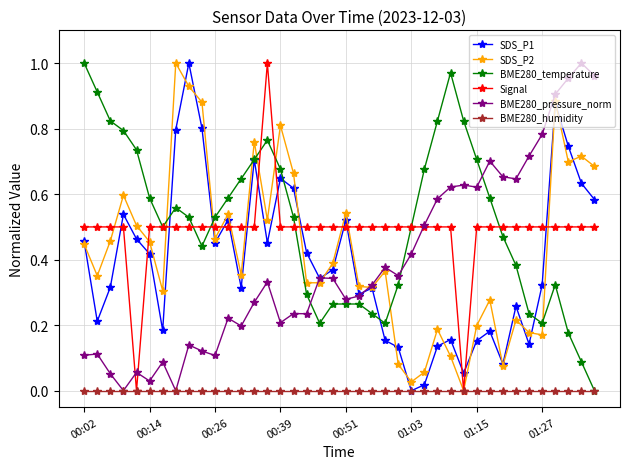

True or false: BME280_pressure_norm has more than 2 points higher than both neighbors.

True